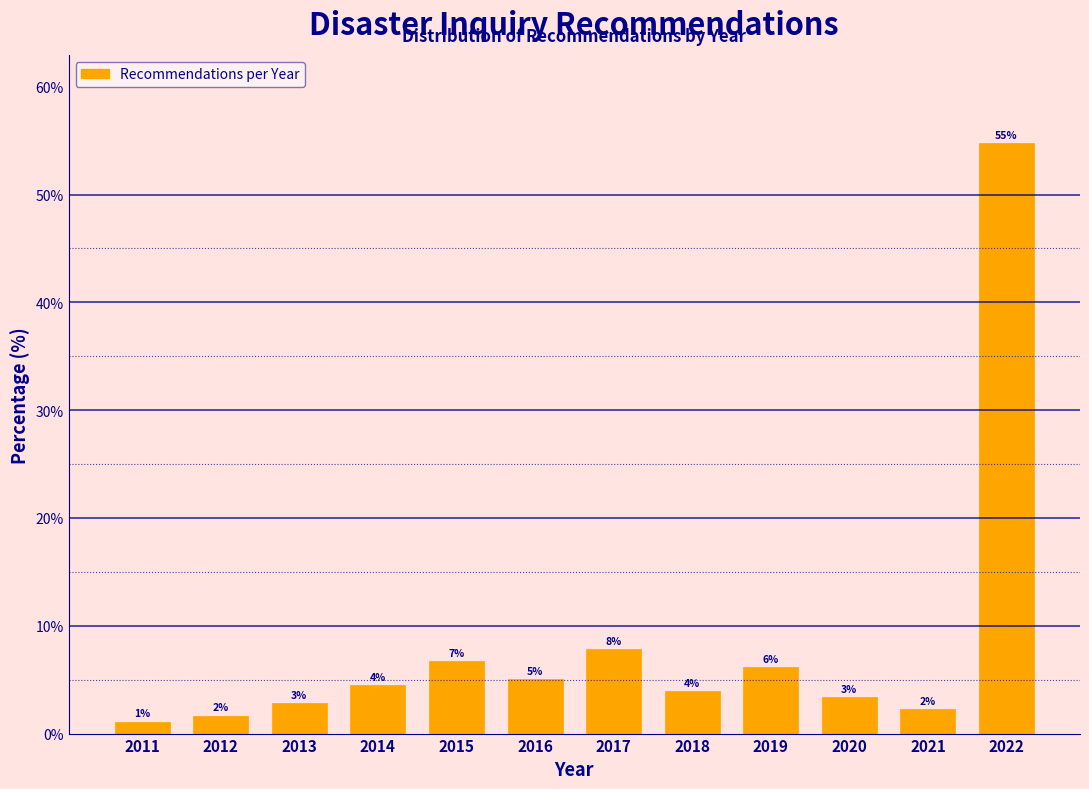

Are the bars horizontal?

No